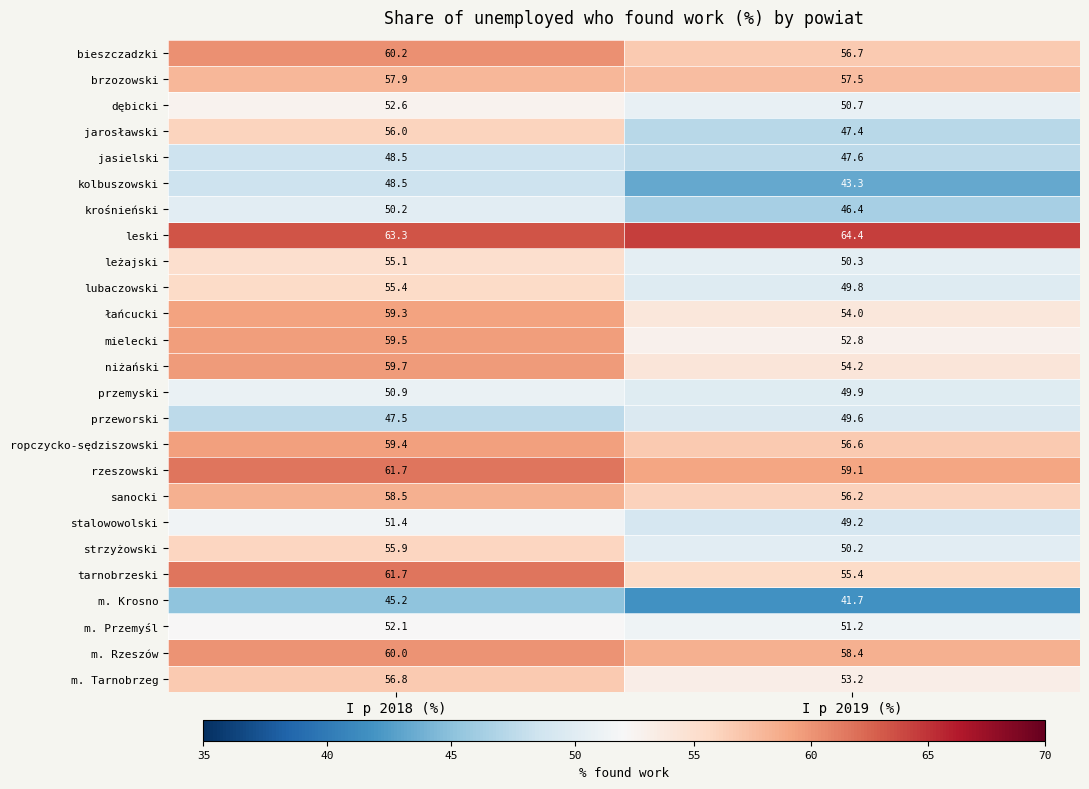

At which label does m. Krosno first exceed 45?

I p 2018 (%)